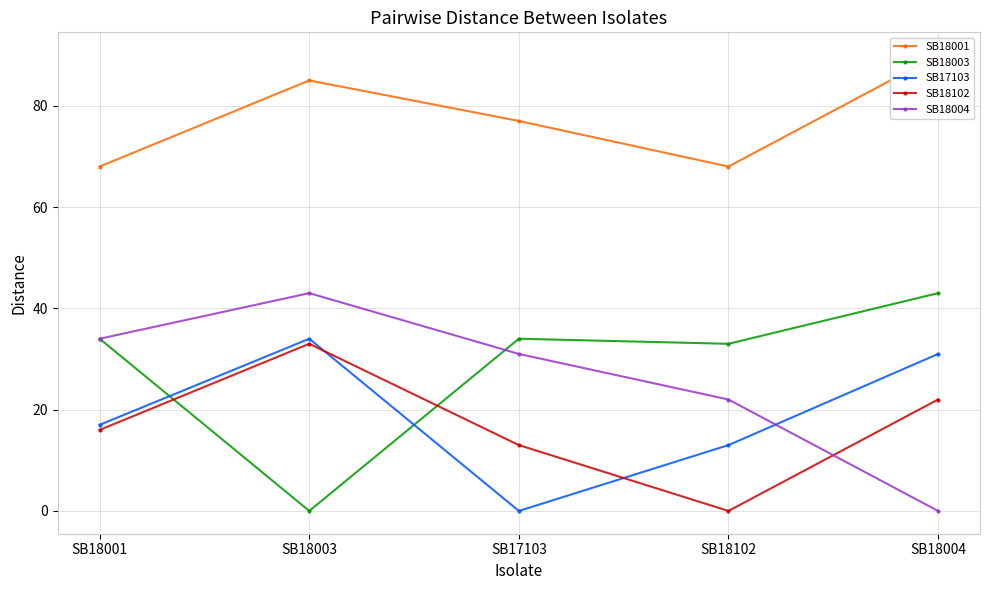

At which label does SB18004 first exceed 31?

SB18001